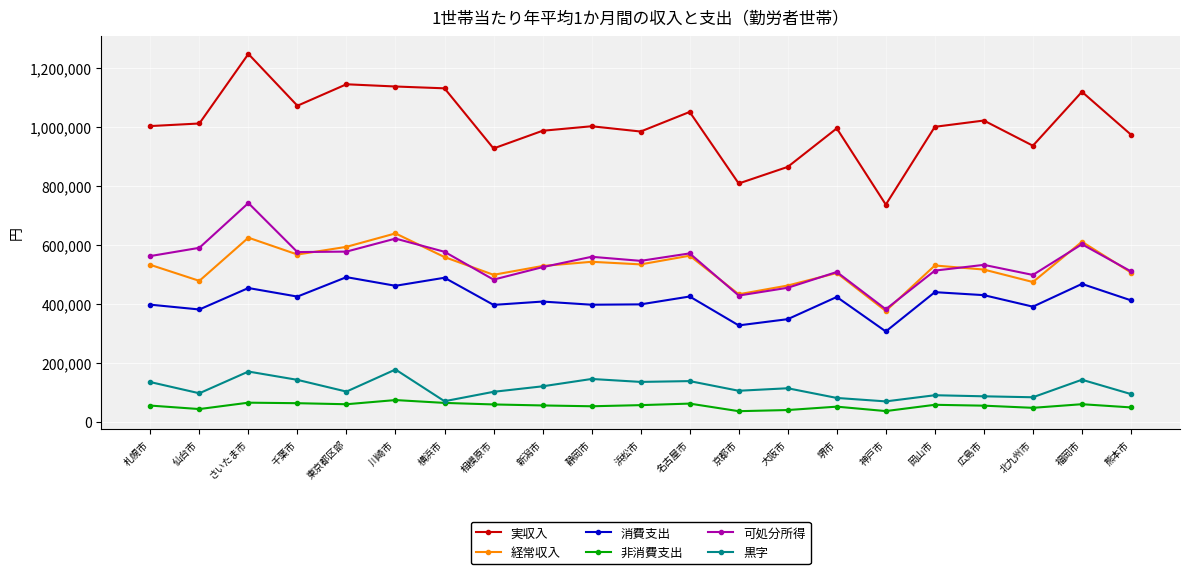

What is the approximate value of 経常収入 at 大阪市, to the nearest 50?

462000